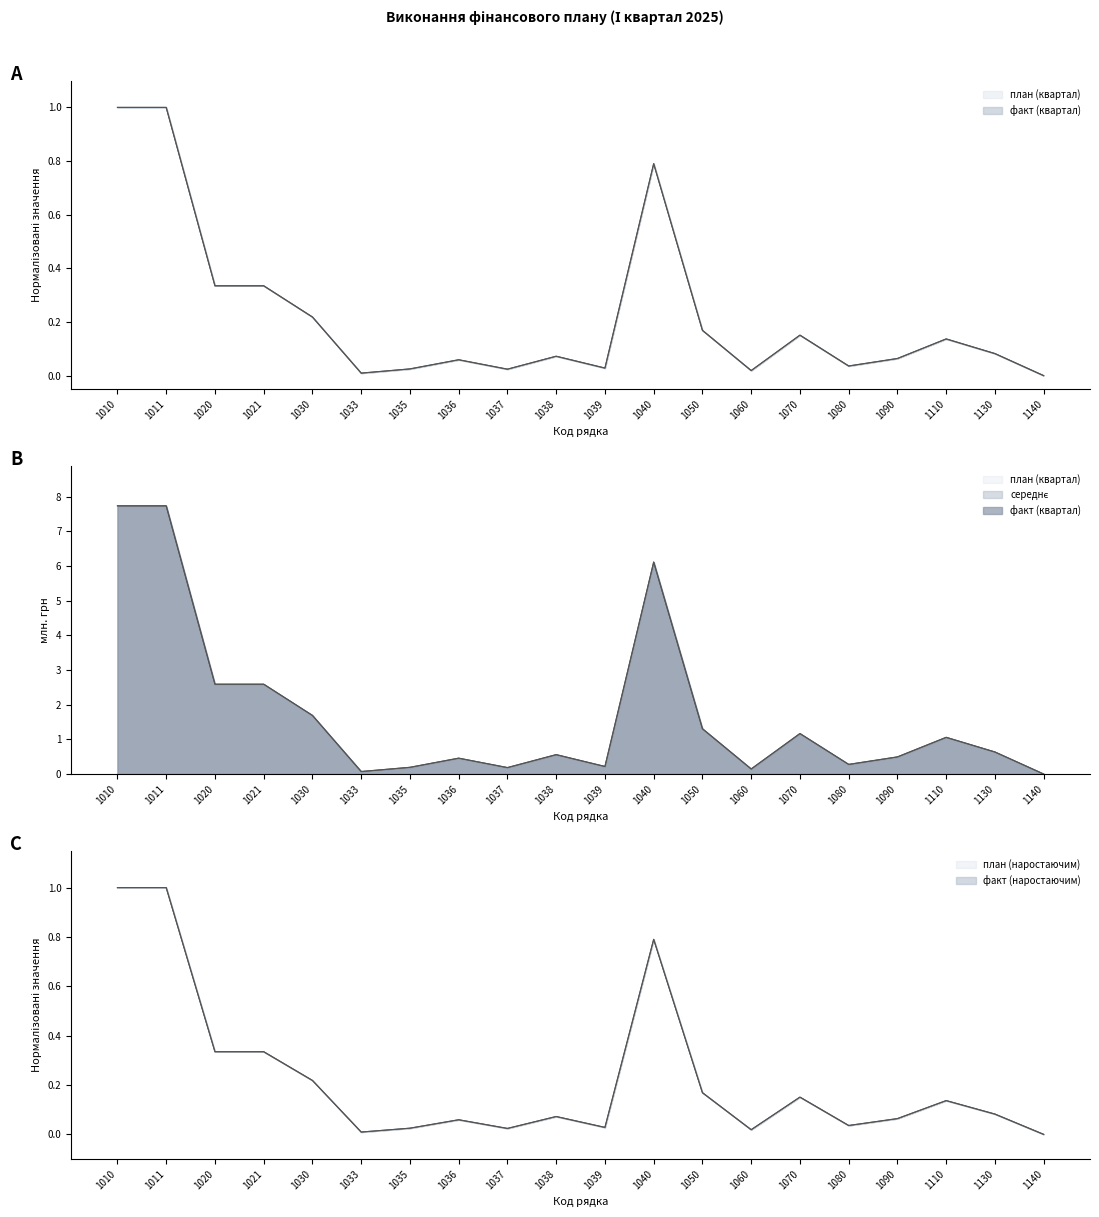

Where is план (наростаючим) nearest to the value 0?

1140